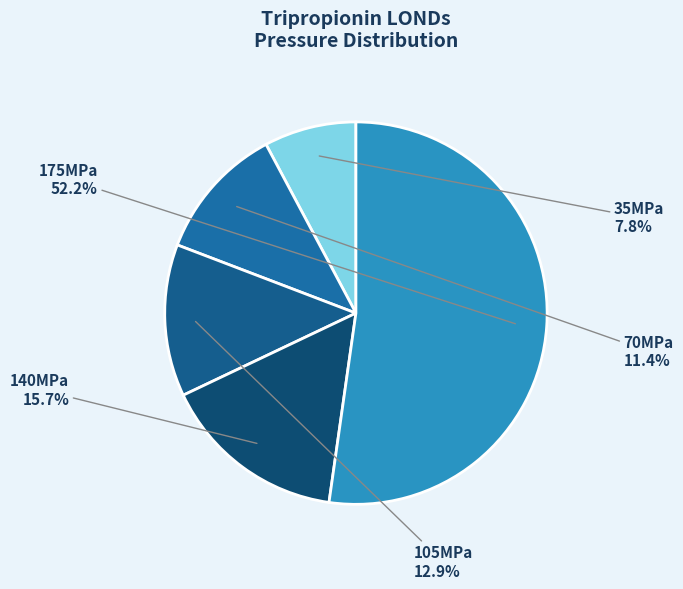

Is there a majority slice in this chart?

Yes